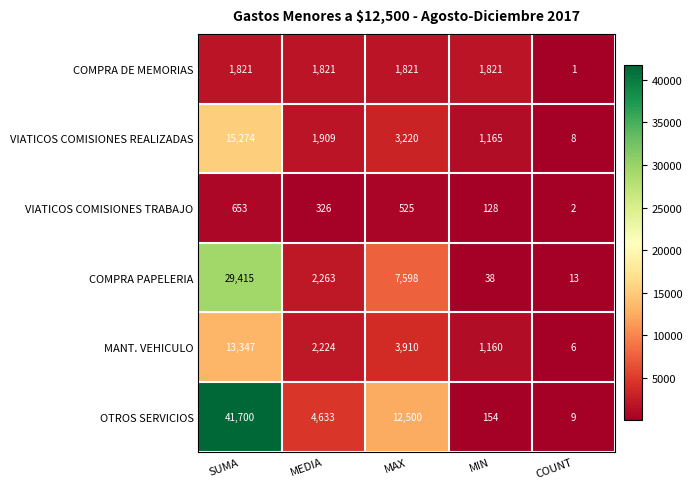

What is the spread (max minus min) of values at MIN?

1783